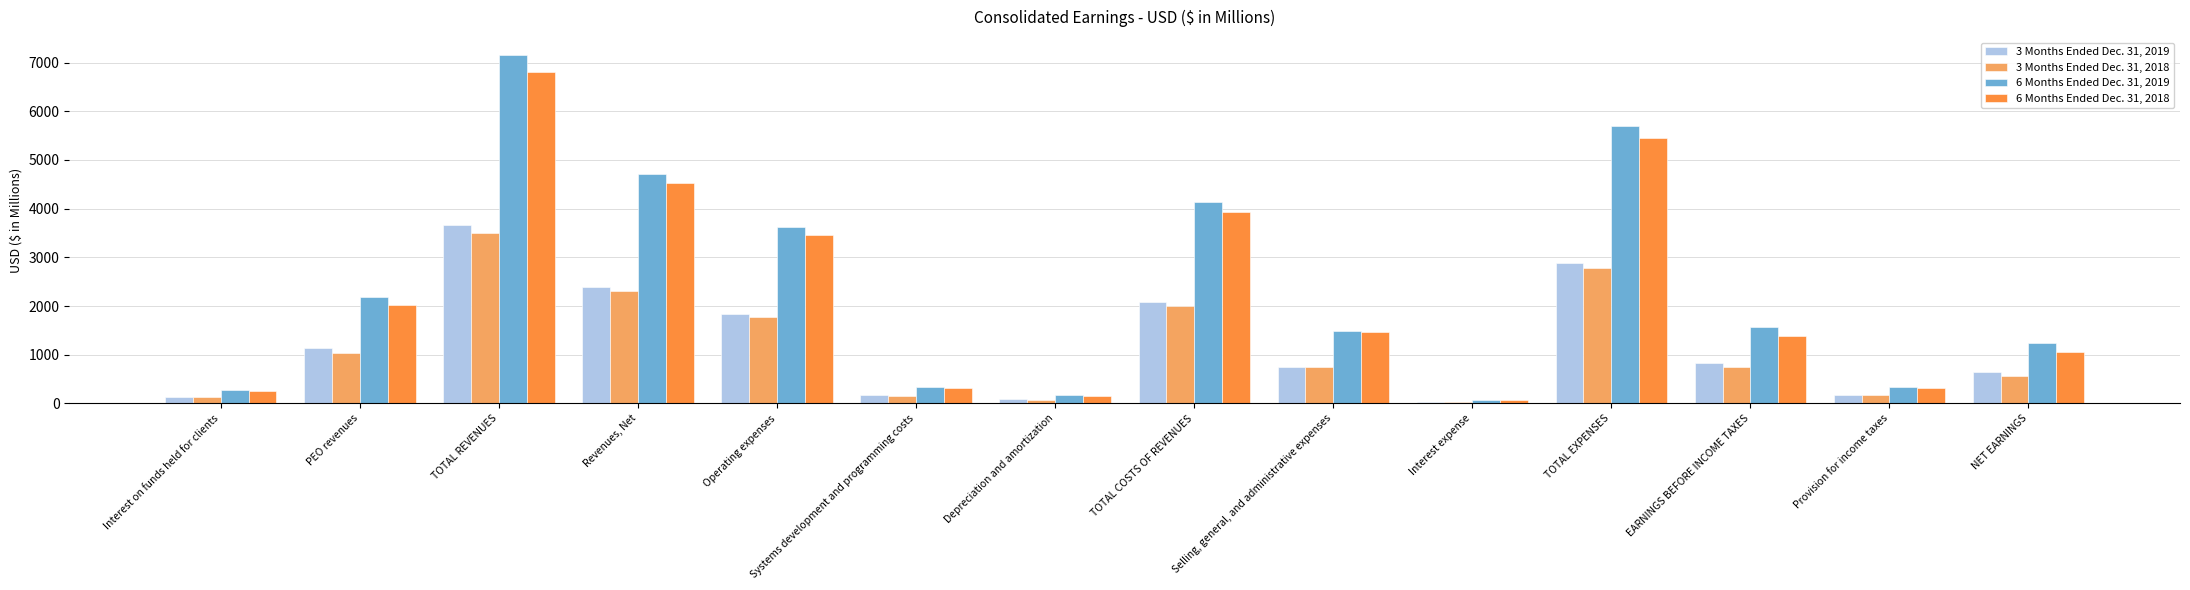

What is the difference between the maximum and minimum values in the 6 Months Ended Dec. 31, 2019 series?

7093.7